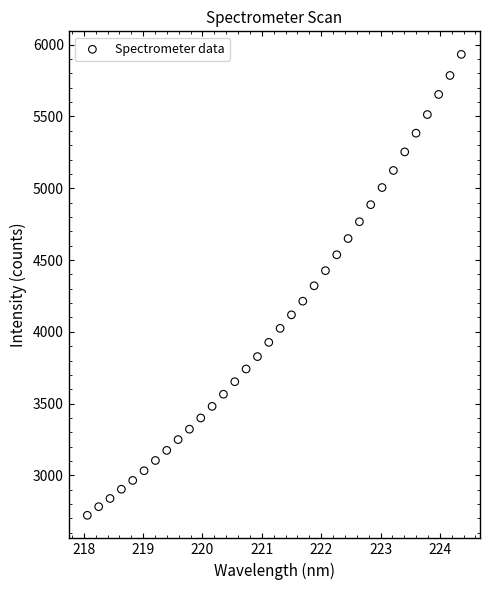

What is the range of X values (max minus min)?

6.3